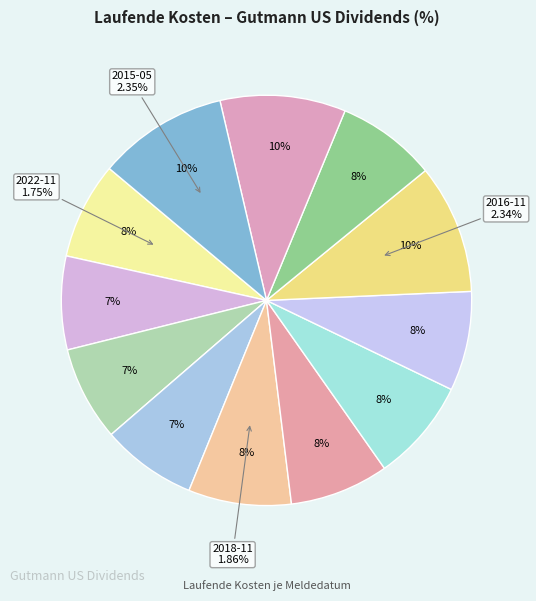

Does 2016-11 account for over 50% of the chart?

No